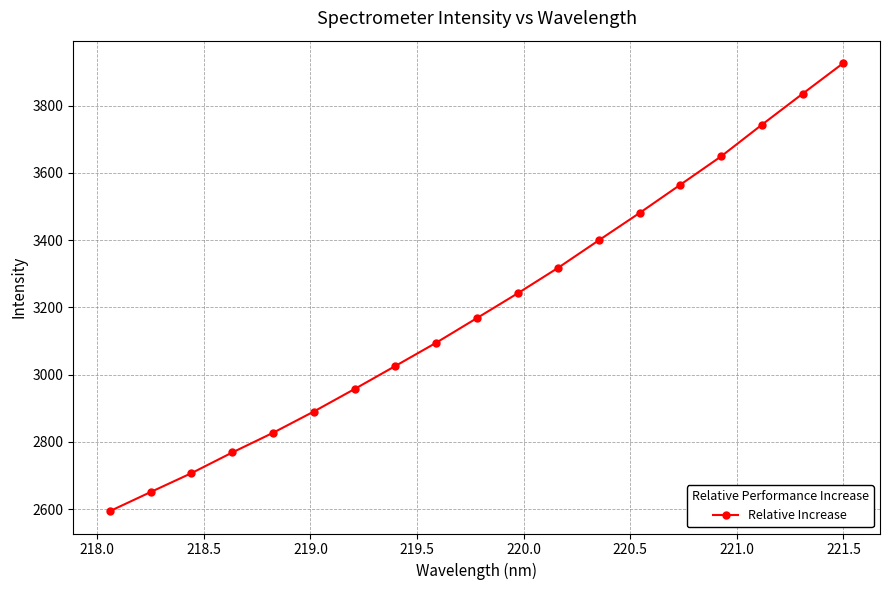

What is the value of the 12th point from the left?

3317.9